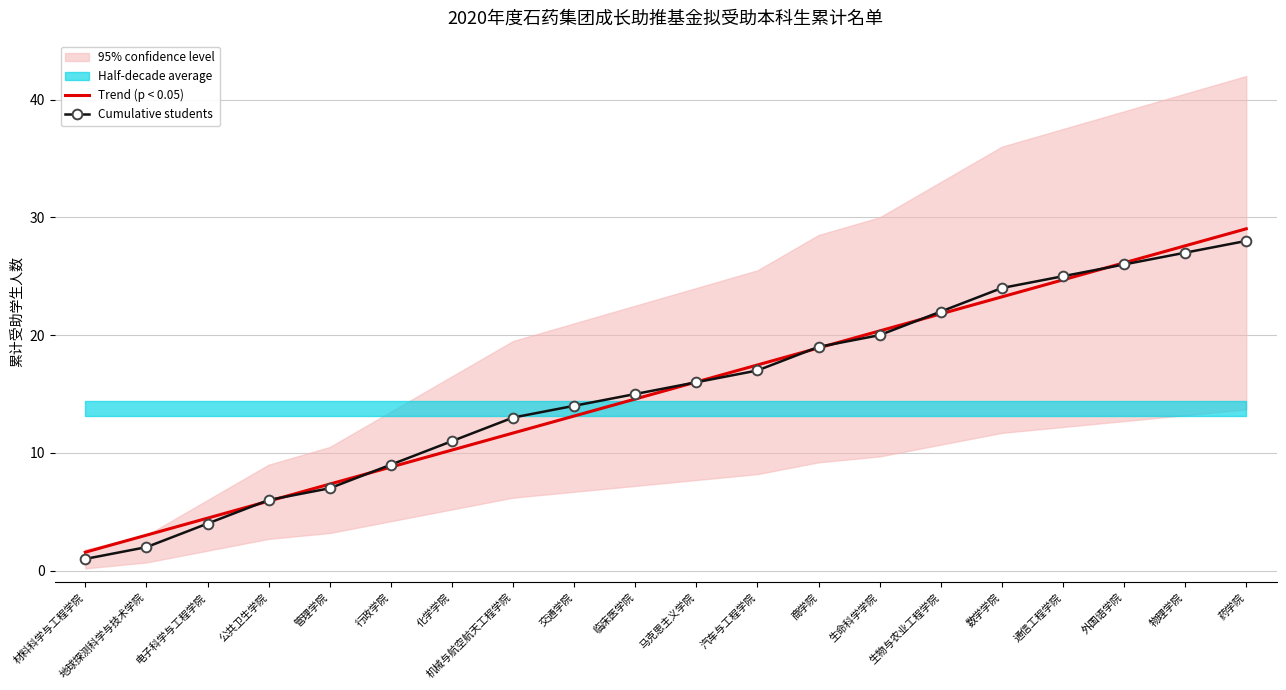

Which series ends up on top after the final intersection of Trend (p < 0.05) and Cumulative students?

Trend (p < 0.05)